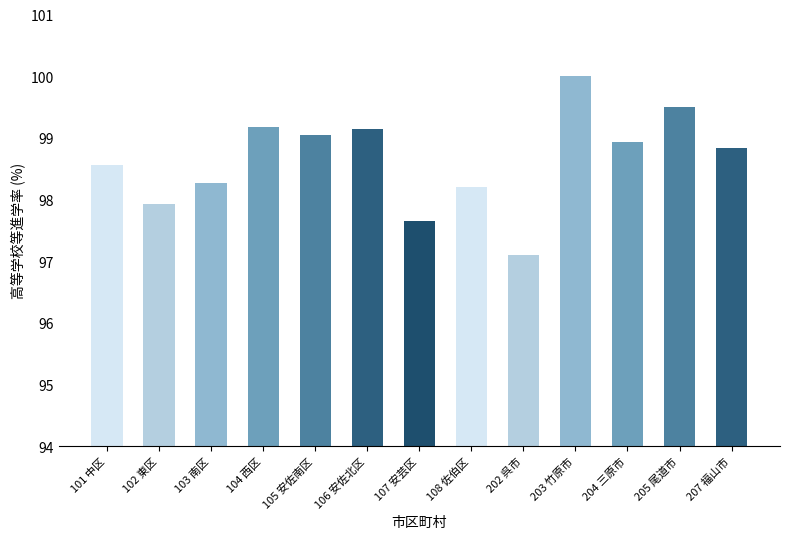

Read the value at 105 安佐南区.

99.1